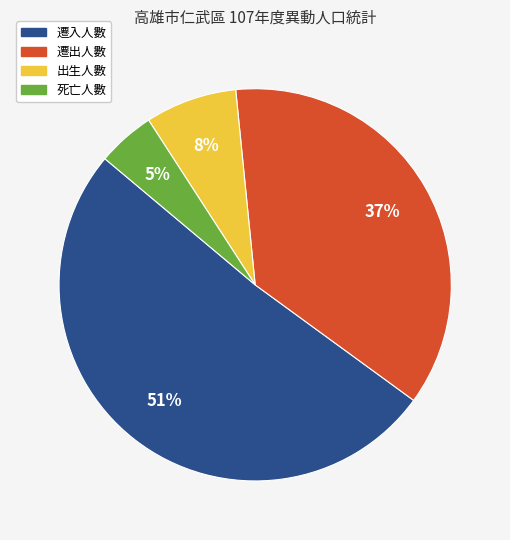

Do 出生人數 and 死亡人數 together represent more than half of the pie?

No